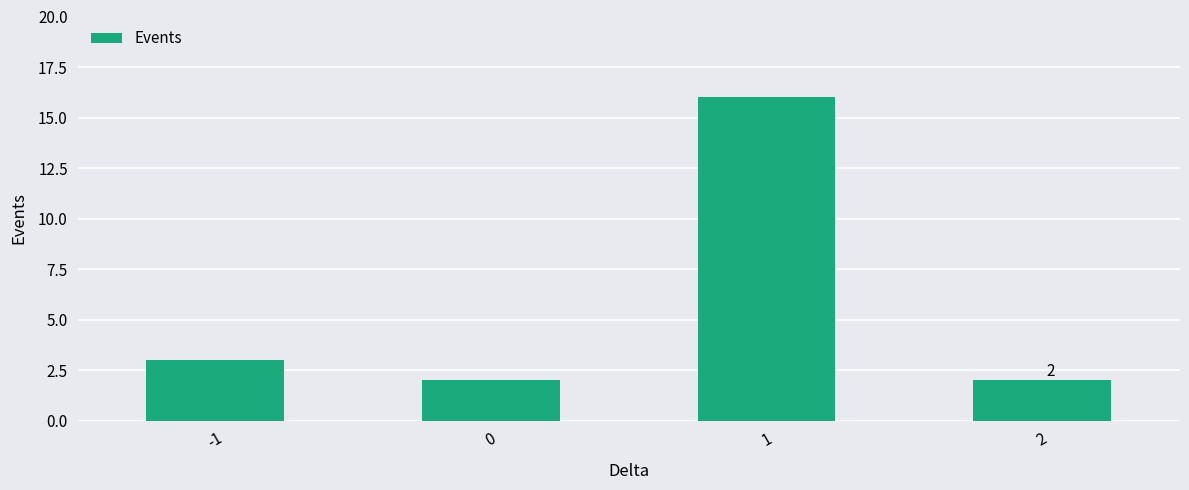

Read the value at -1, to the nearest 5.

5